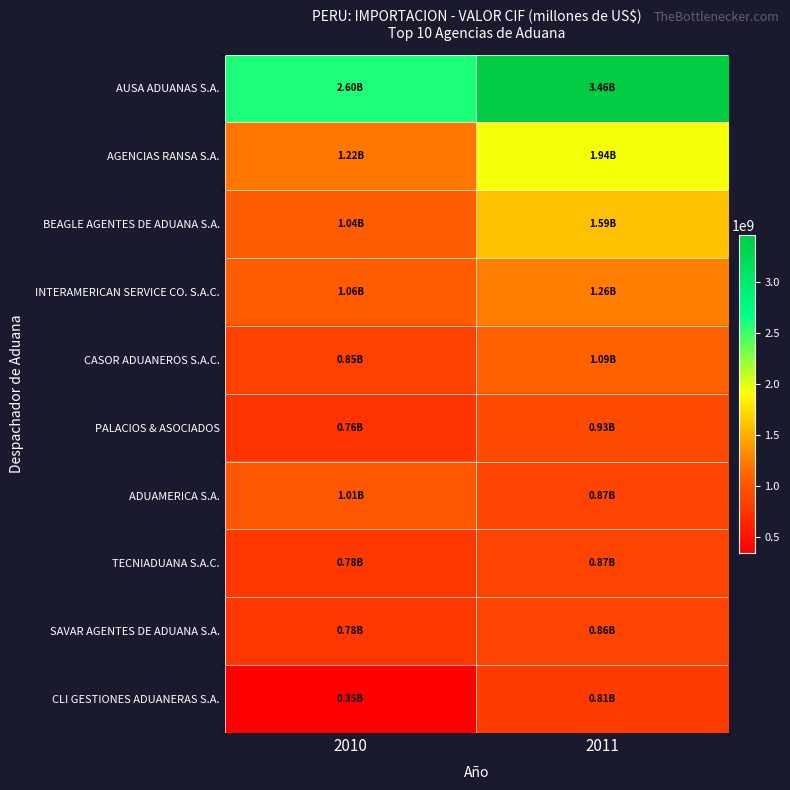

What is the spread (max minus min) of values at 2011?

2656272691.8